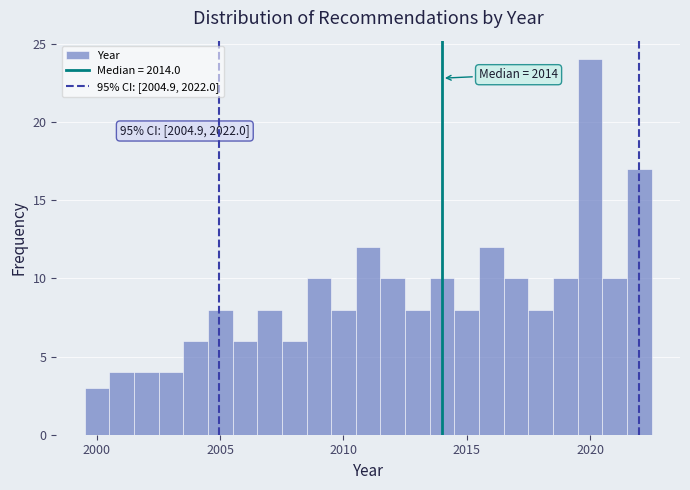

Read against the x-axis, roughly where is the centre of the tallest bar?

2020.0